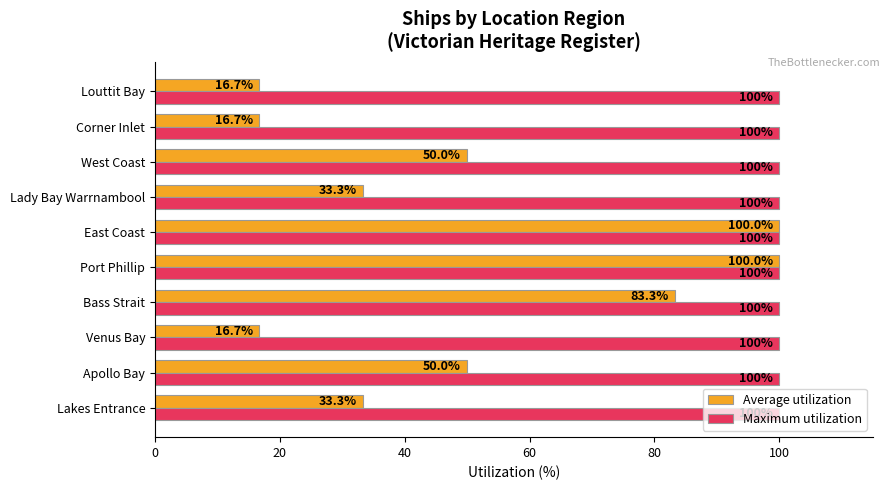

At how many categories does at least one series exceed 81?

10